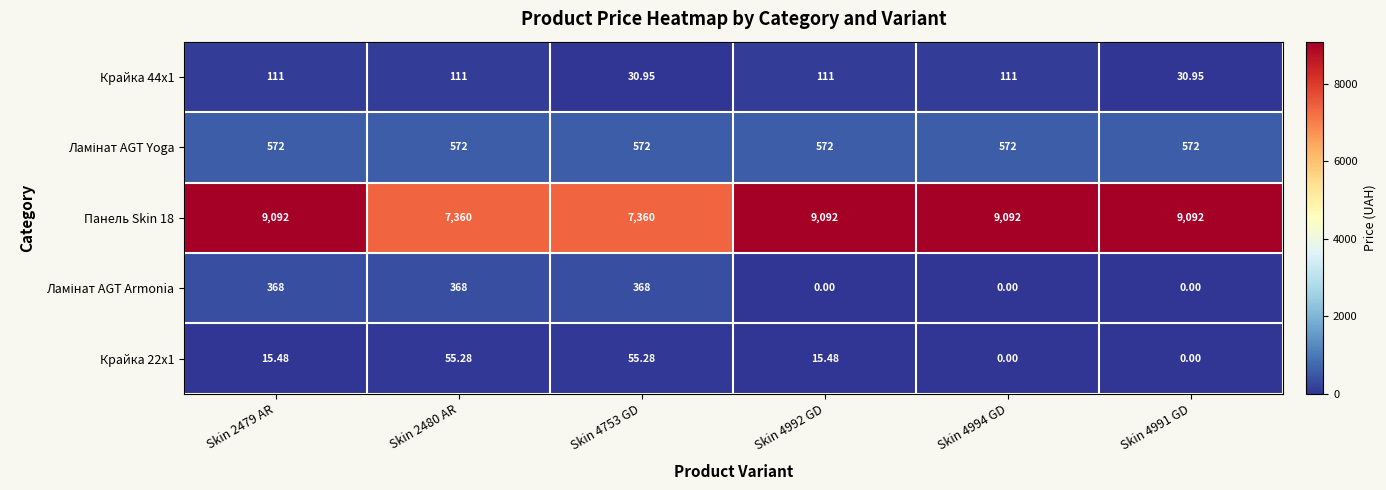

Is the value of Панель Skin 18 at Skin 4994 GD greater than the value of Крайка 22x1 at Skin 2480 AR?

Yes